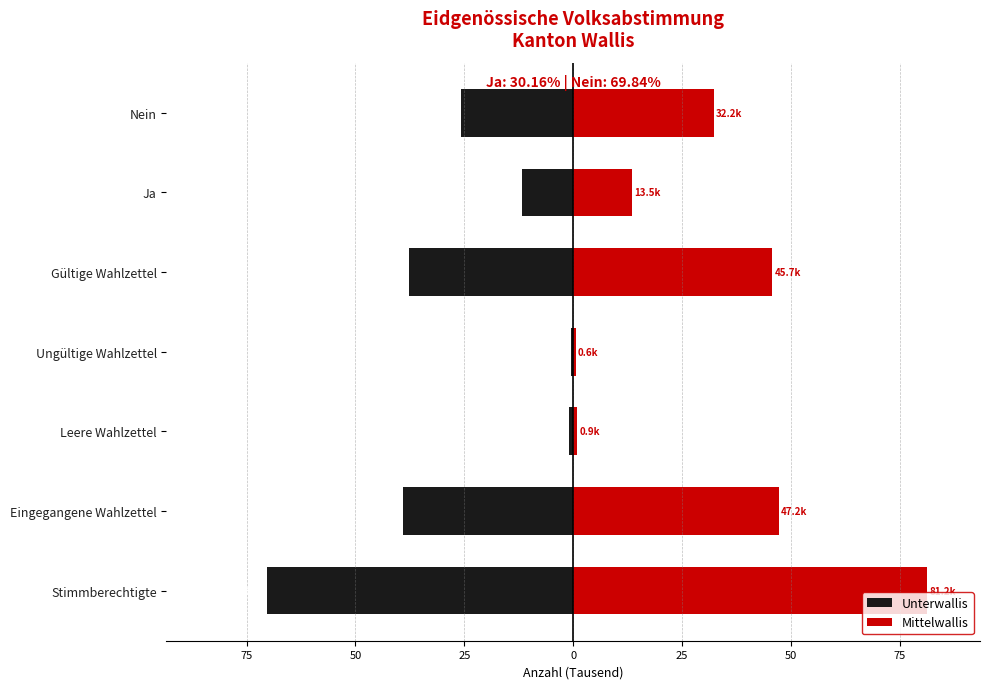

What is the sum of all Unterwallis values?

-186.1